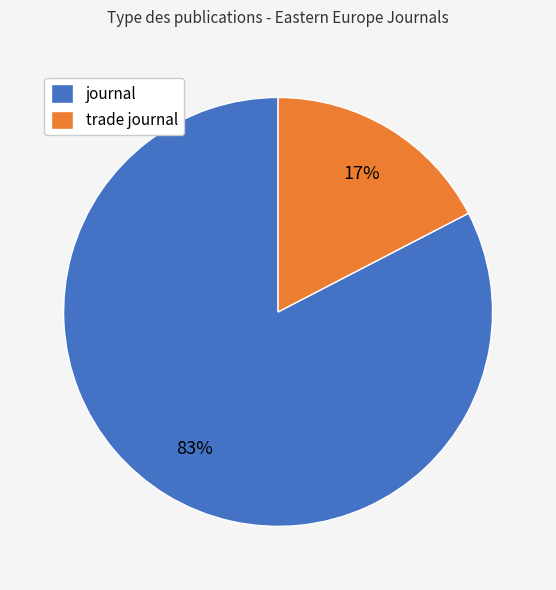

How many slices are in this pie chart?

2